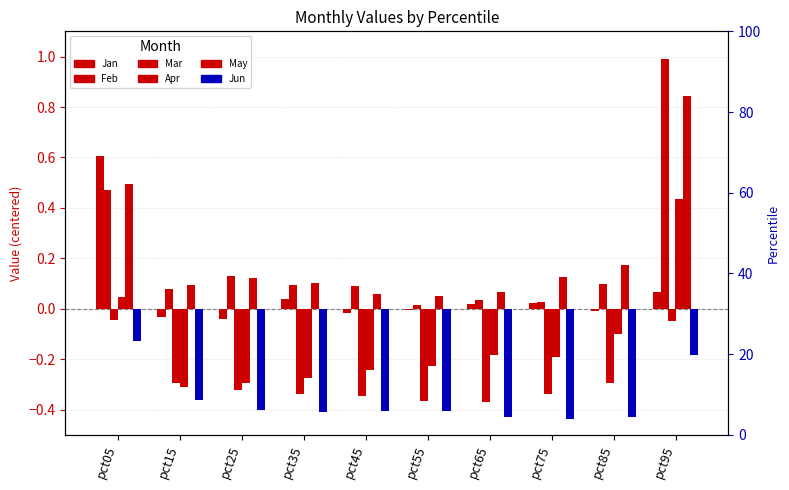

The value of May at pct45 is 0.1. True or false?

True